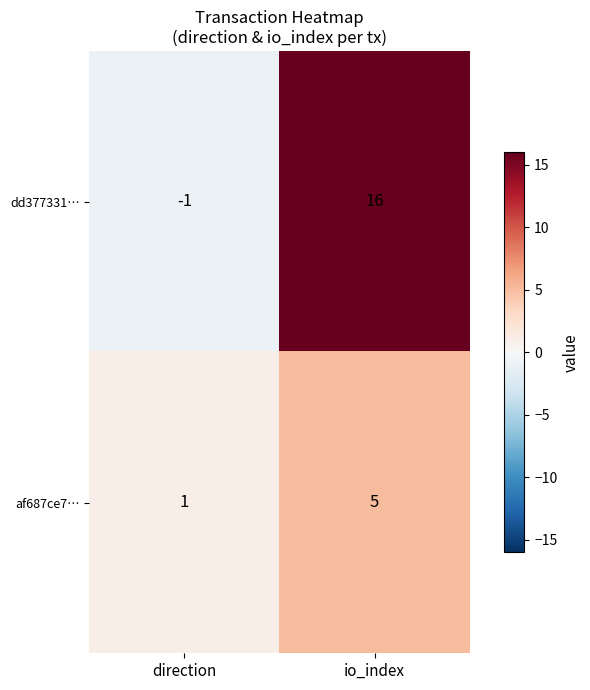

Is the value of af687ce7… at direction greater than the value of dd377331… at direction?

Yes